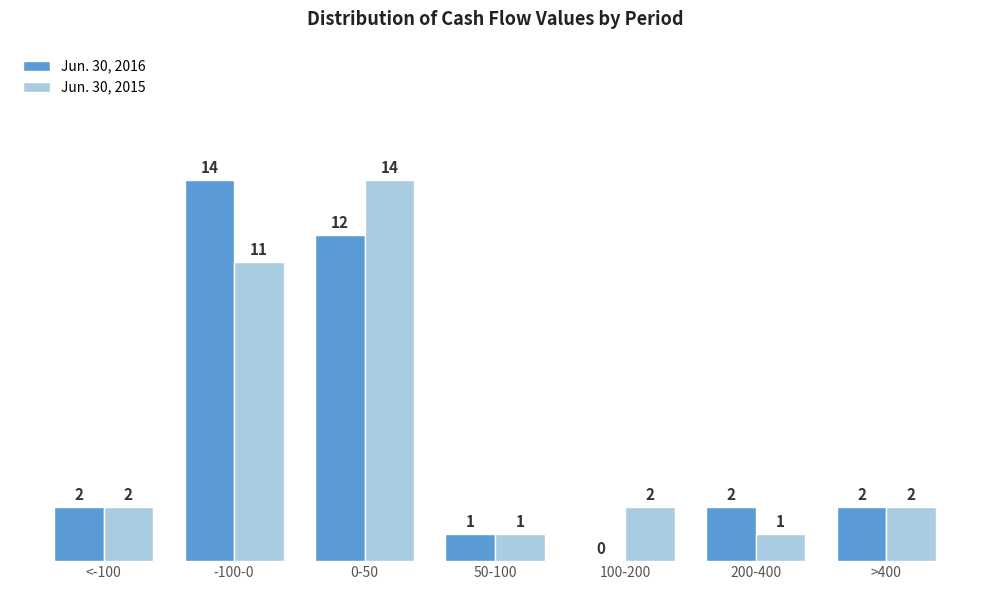

Reading right to left, what are all the values shown in this chart?

Jun. 30, 2016: >400=2	200-400=2	100-200=0	50-100=1	0-50=12	-100-0=14	<-100=2
Jun. 30, 2015: >400=2	200-400=1	100-200=2	50-100=1	0-50=14	-100-0=11	<-100=2